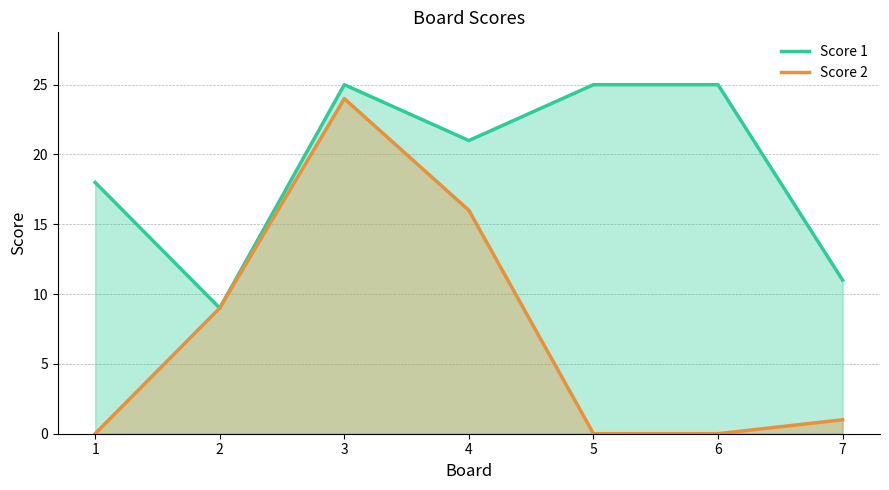

Does the chart display data point markers on the line(s)?

No